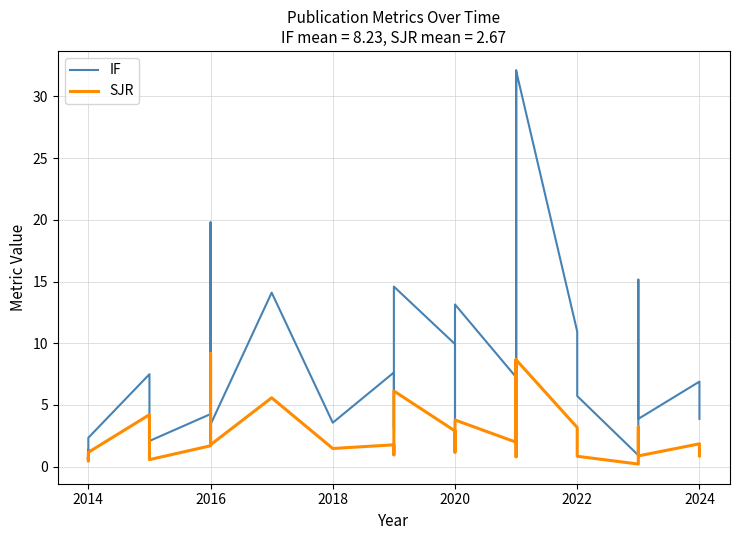

What is the maximum value shown in the chart?

32.1